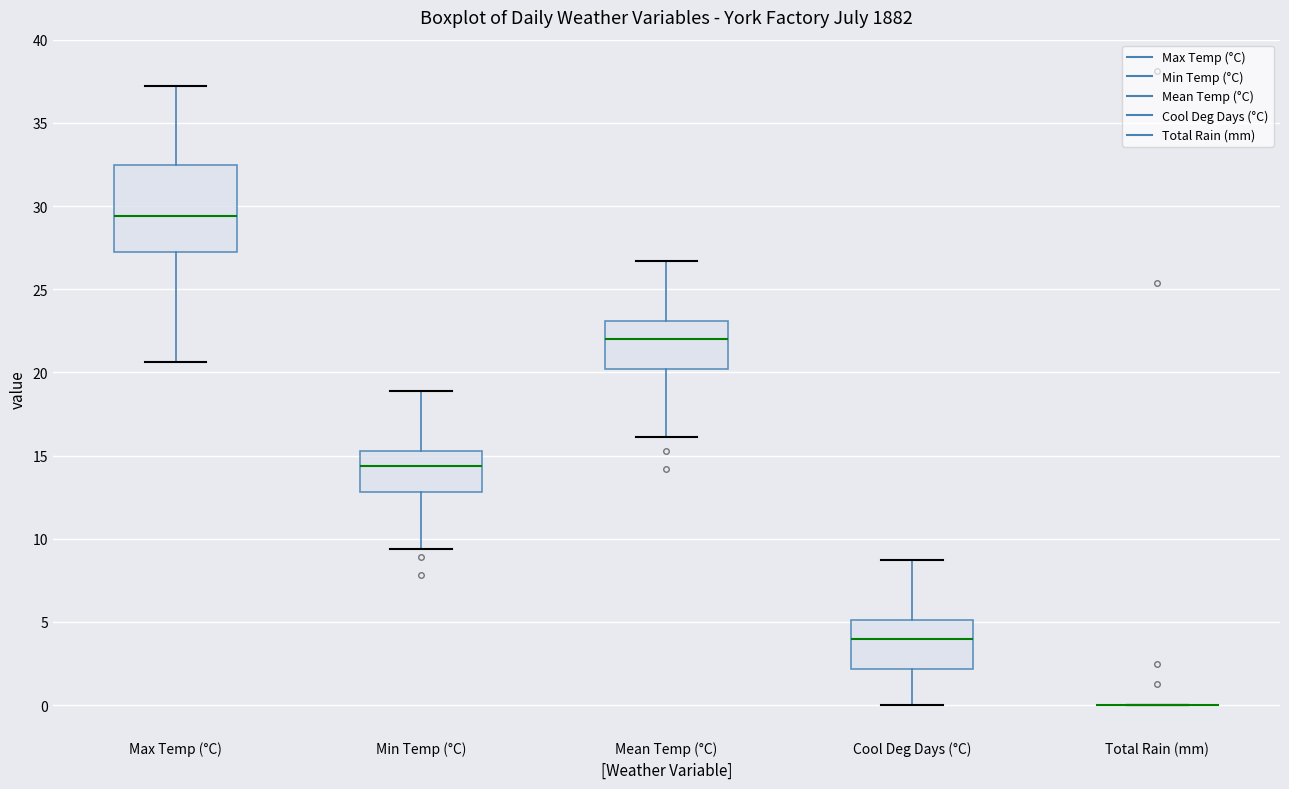

Which box is the tallest, from its lower edge to its upper edge?

Max Temp (°C)